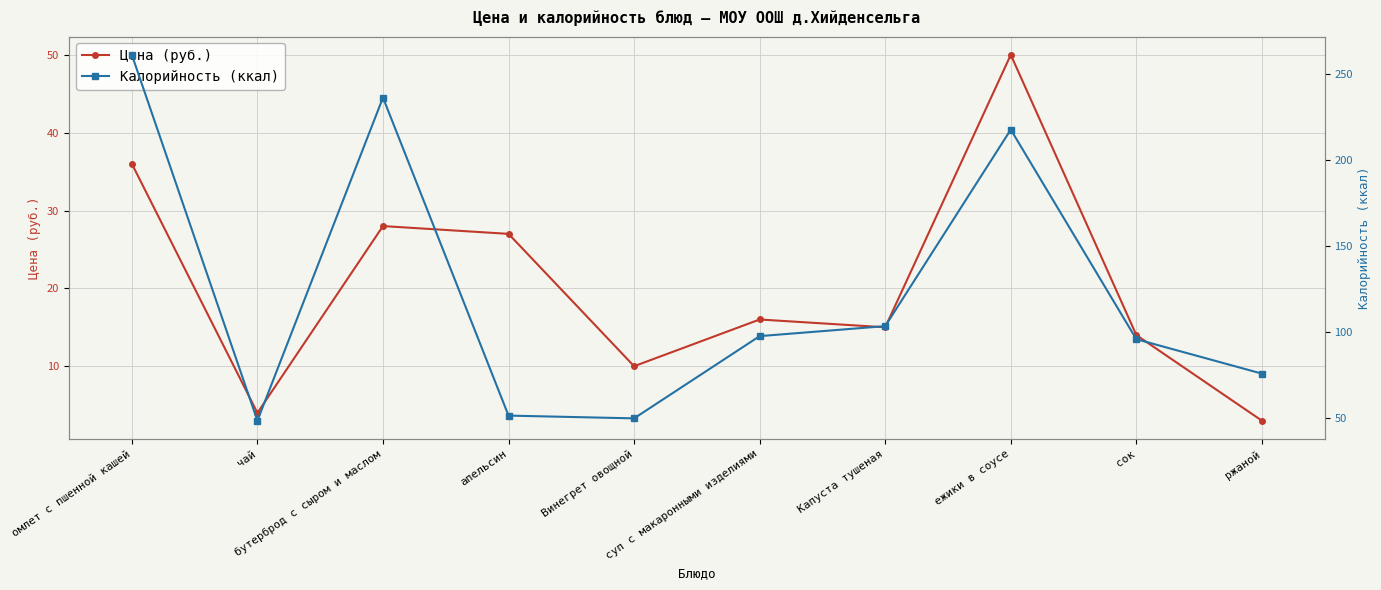

True or false: Цена (руб.) and Калорийность (ккал) intersect in this chart.

False